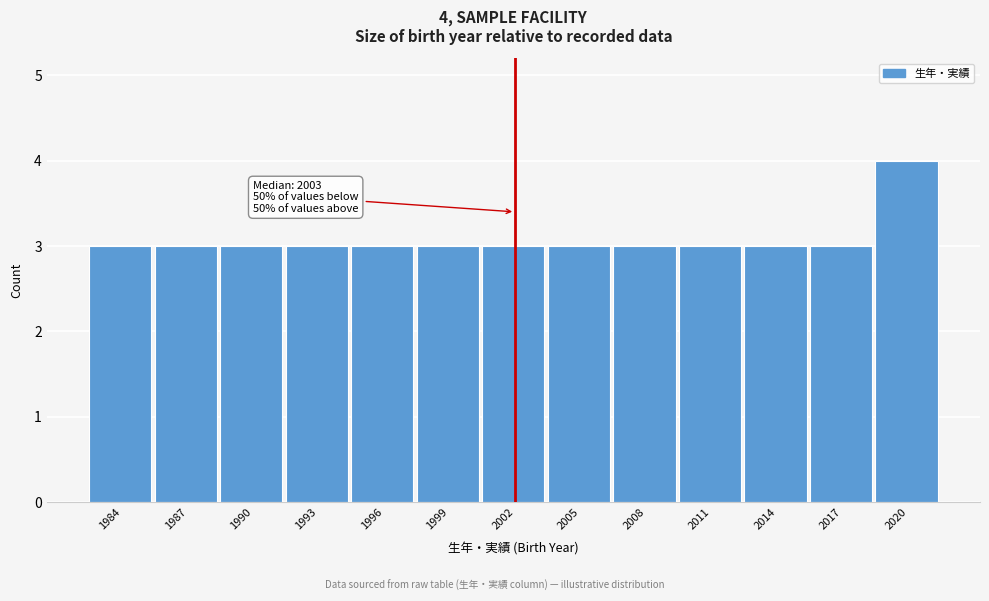

Reading left to right, list all the values displayed in this chart.

3	3	3	3	3	3	3	3	3	3	3	3	4